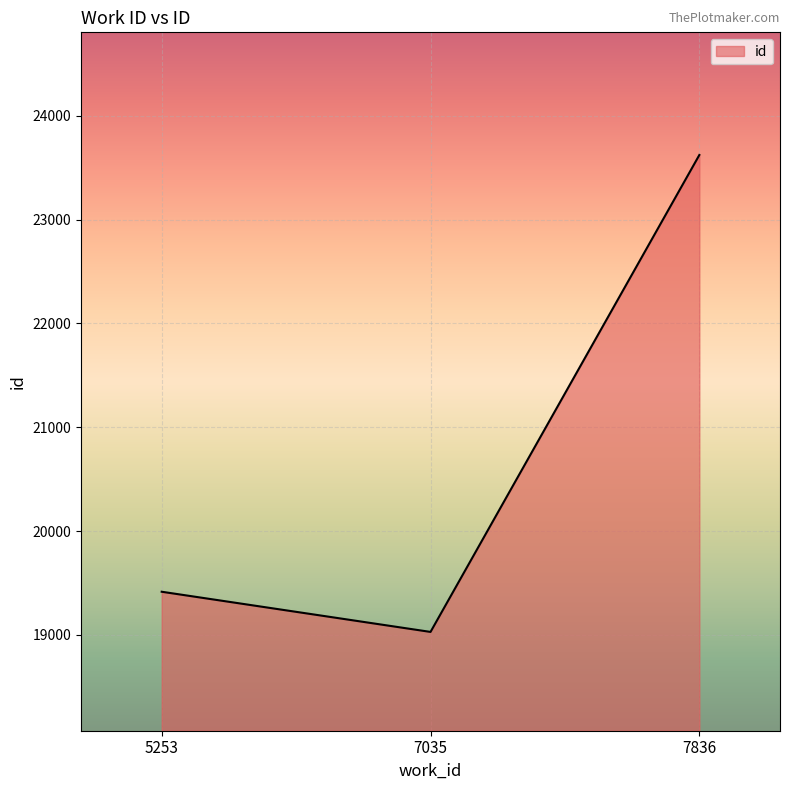

What is the average value?

20689